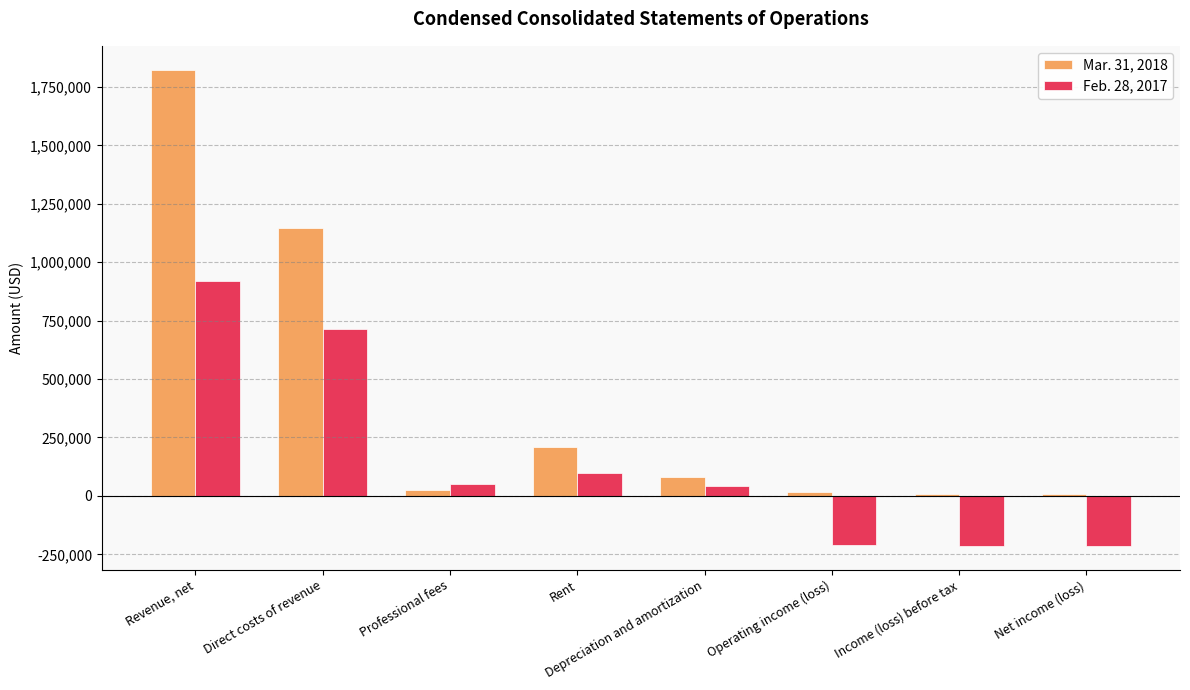

What is the label of the 5th bar from the left?

Depreciation and amortization